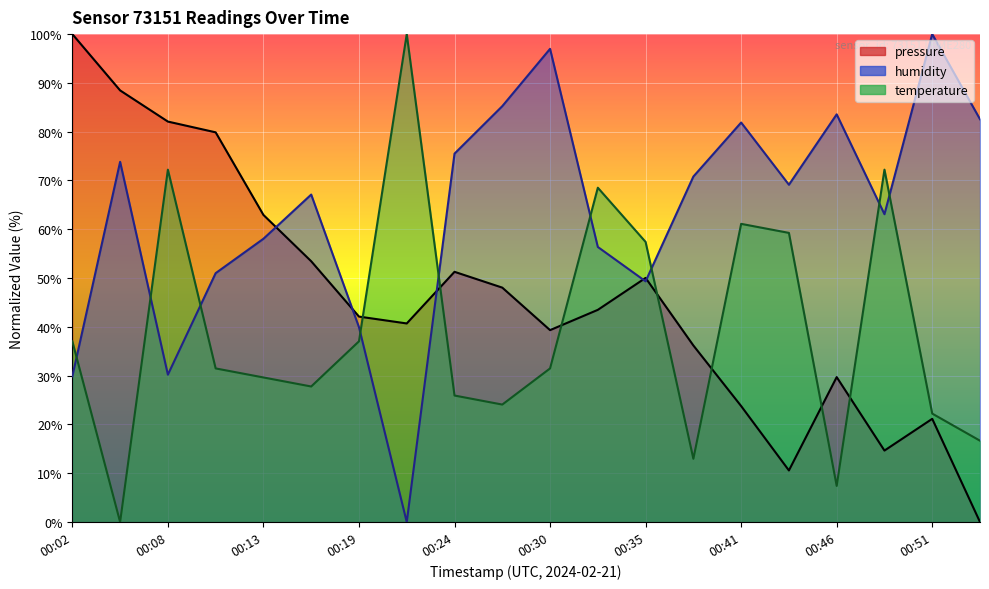

True or false: humidity and temperature cross at least once.

True